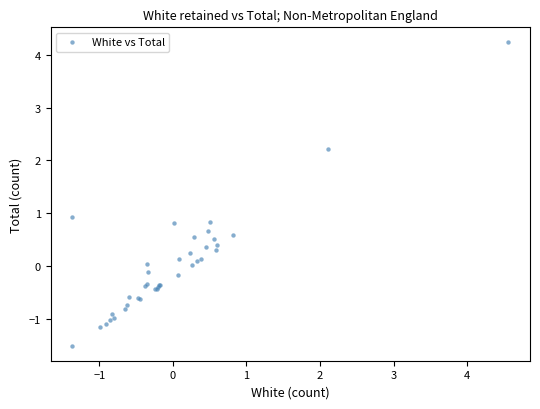

What Y value in the scatter plot is closest to 1?

0.9